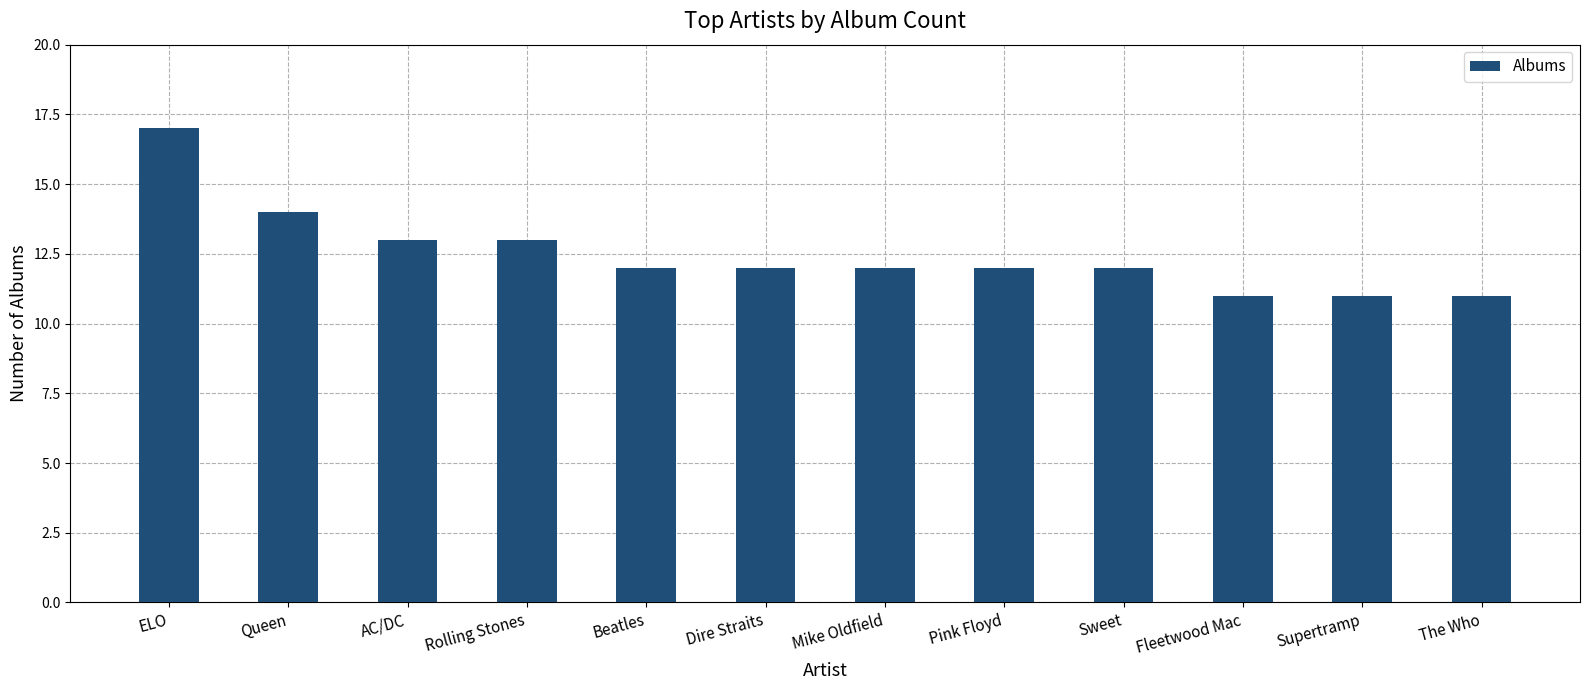

How many categories are shown in the chart?

12